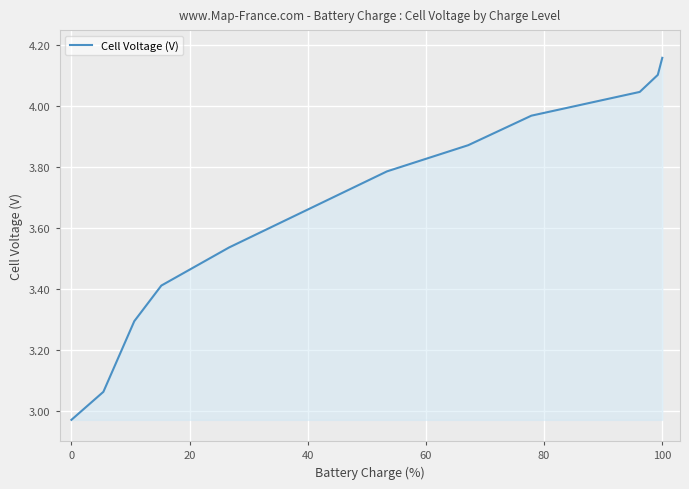

How many lines are shown in the chart?

1